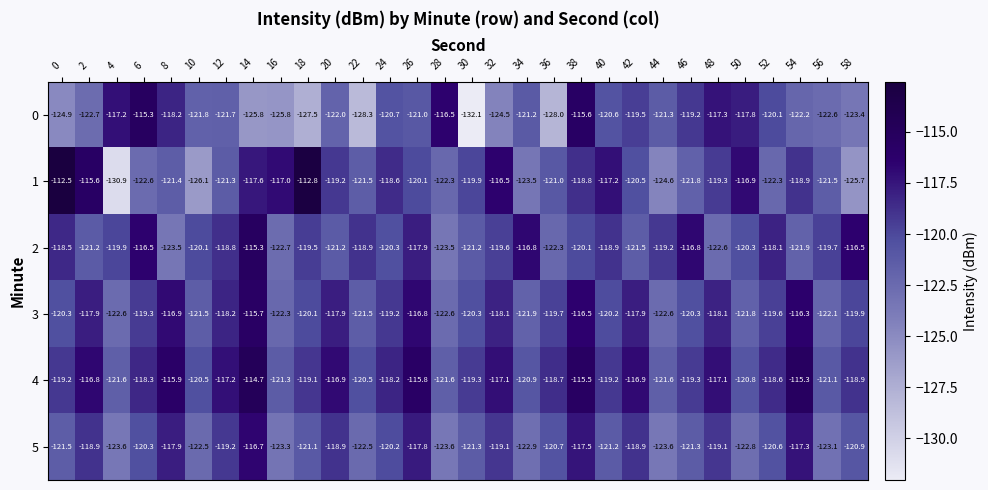

The 2 series shows -60.8 at 32. True or false?

False